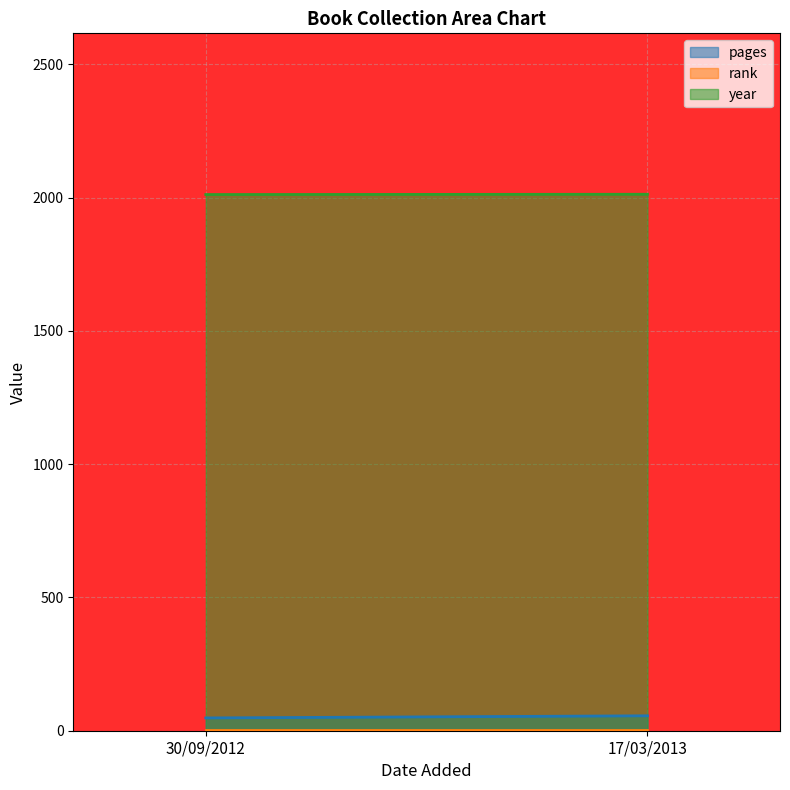

At which category is the sum across all series the highest?

17/03/2013